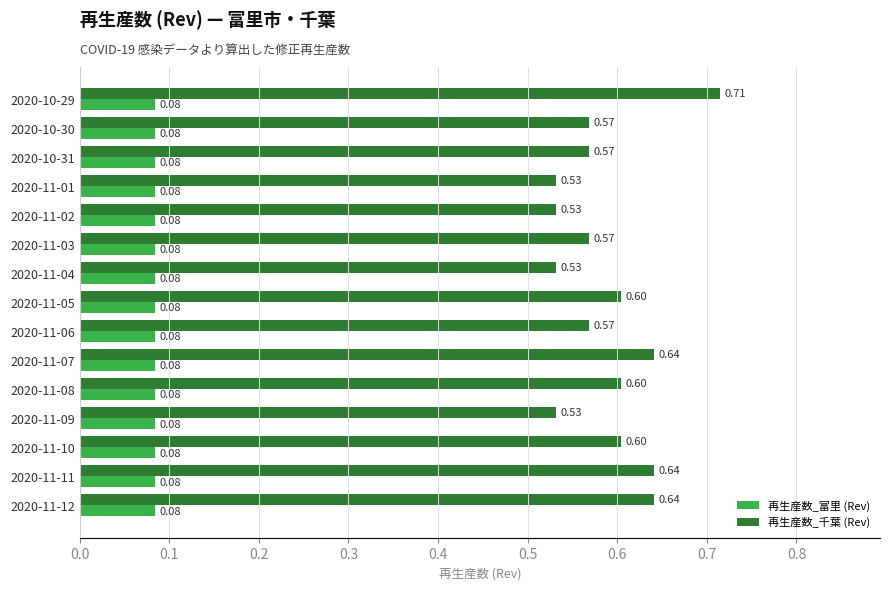

At how many categories does at least one series exceed 0?

15